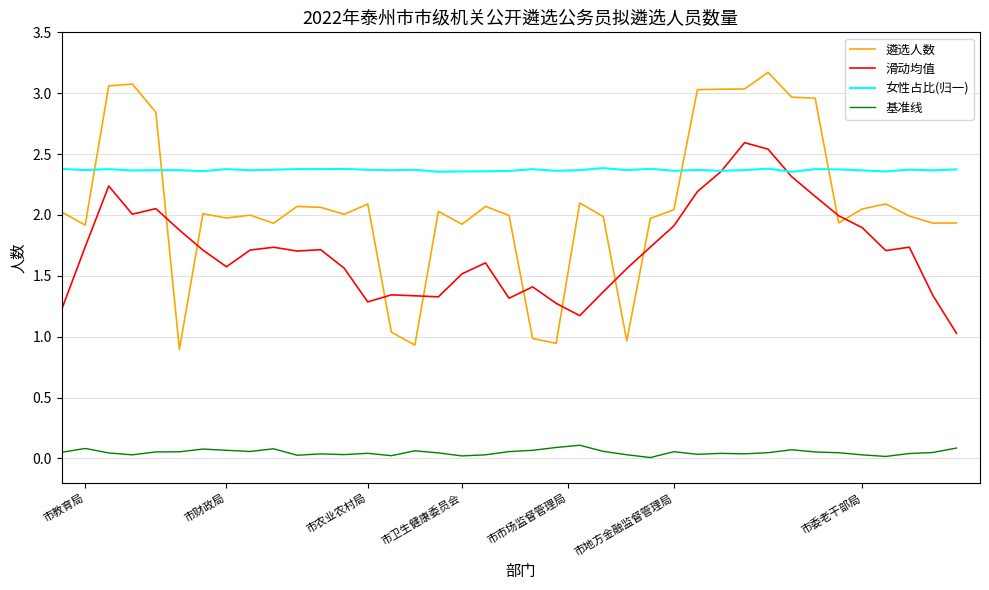

True or false: 女性占比(归一) and 基准线 intersect in this chart.

False